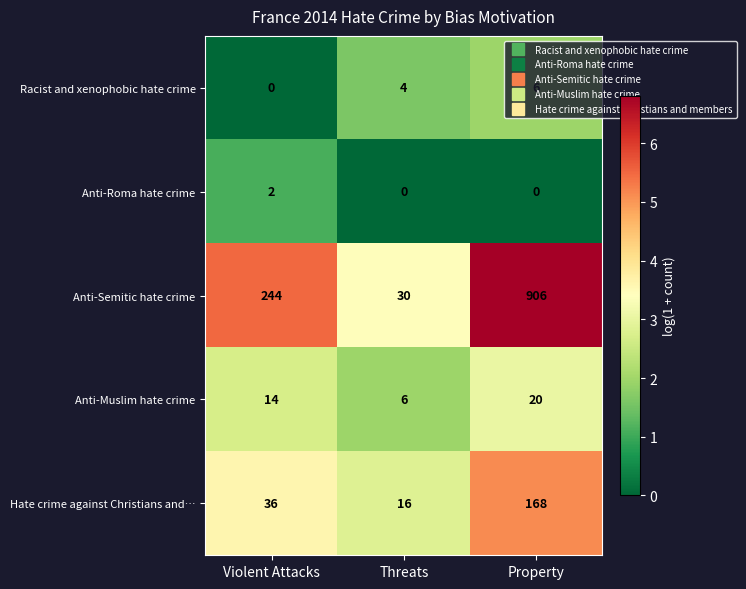

At how many categories does at least one series exceed 0?

3